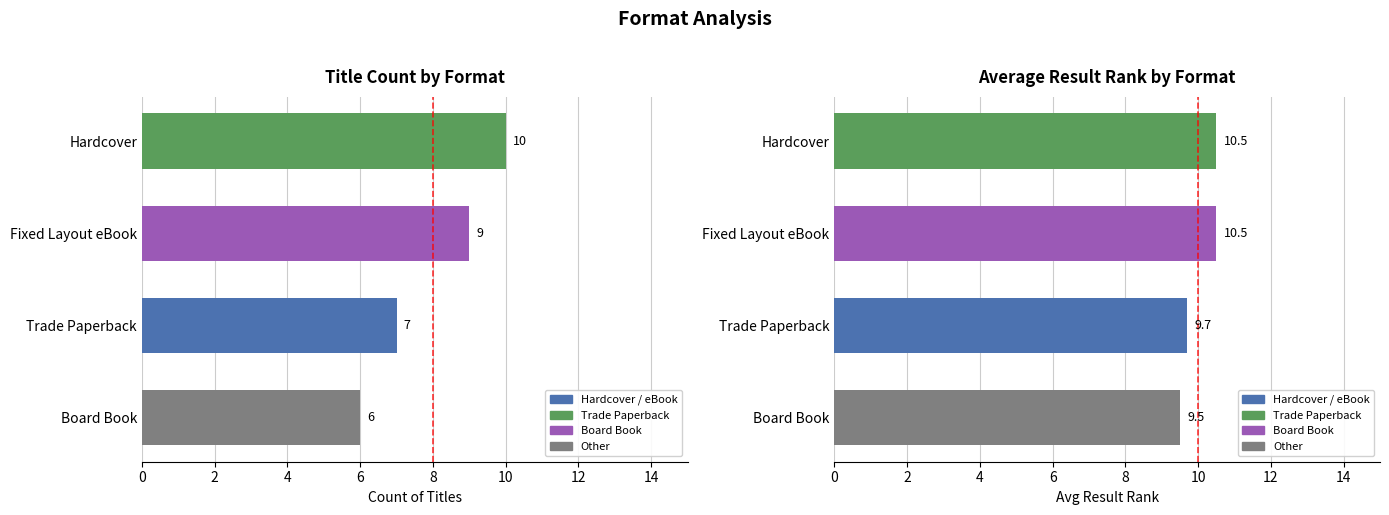

What is the total value across all series at Trade Paperback?

16.7